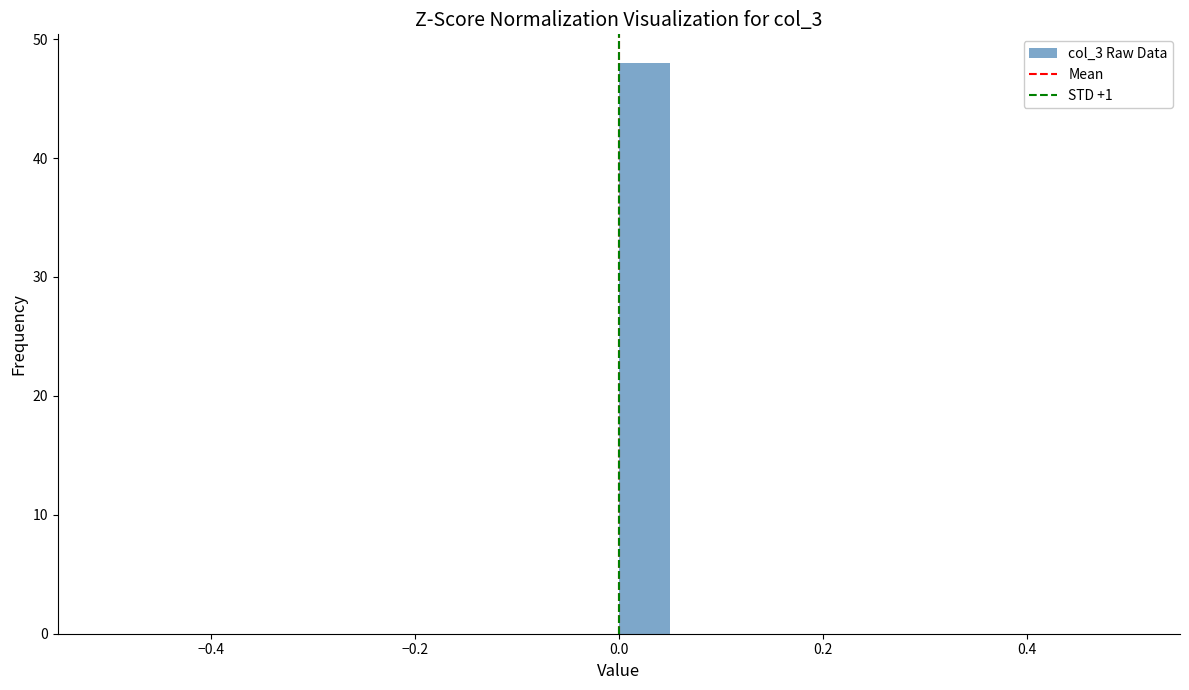

Around what value on the x-axis is the tallest bar? Give the approximate position of its centre, as read against the axis.

0.02